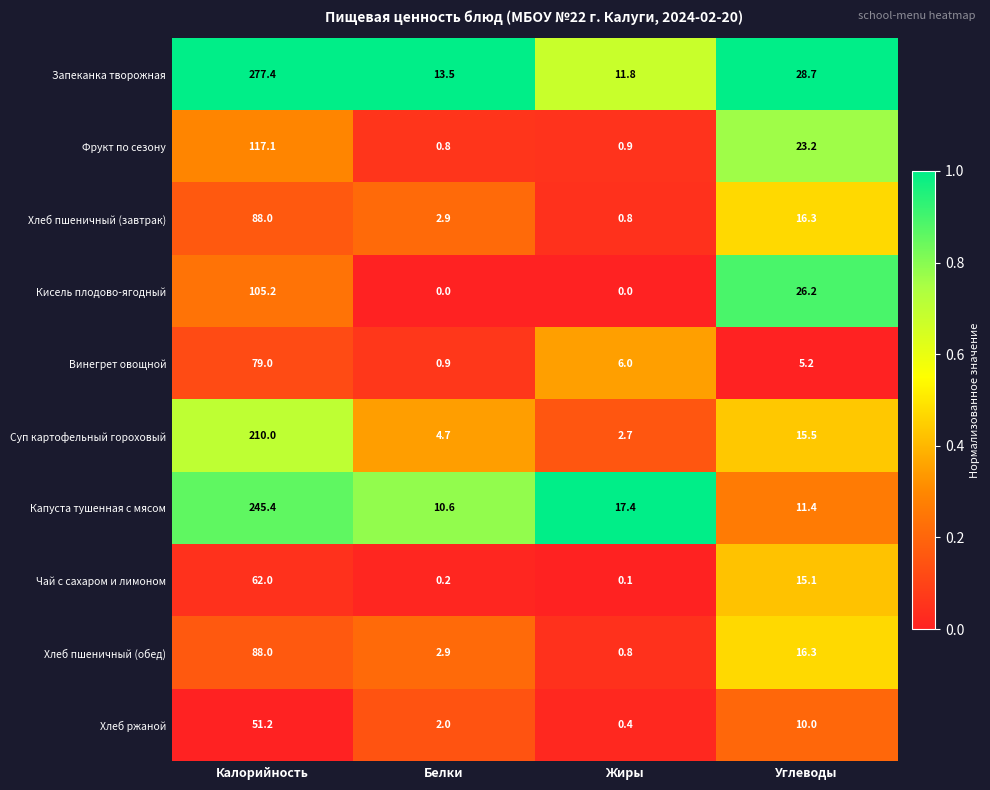

At which label does Суп картофельный гороховый first exceed 15?

Калорийность